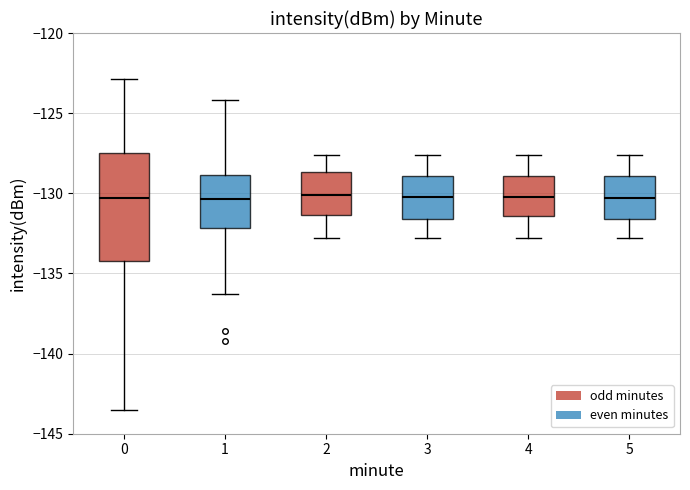

Reading left to right, read every box against the y-axis: the position of its median line, the range the box covers, and the ends of its whiskers. The values are not printed on the chart, so give them approximately, as read against the axis.

0: median -130.5, box -134.5 to -127.5, whiskers -143.5 to -123.0
1: median -130.5, box -132.0 to -129.0, whiskers -136.5 to -124.0
2: median -130.0, box -131.5 to -128.5, whiskers -133.0 to -127.5
3: median -130.0, box -131.5 to -129.0, whiskers -133.0 to -127.5
4: median -130.0, box -131.5 to -129.0, whiskers -133.0 to -127.5
5: median -130.5, box -131.5 to -129.0, whiskers -133.0 to -127.5